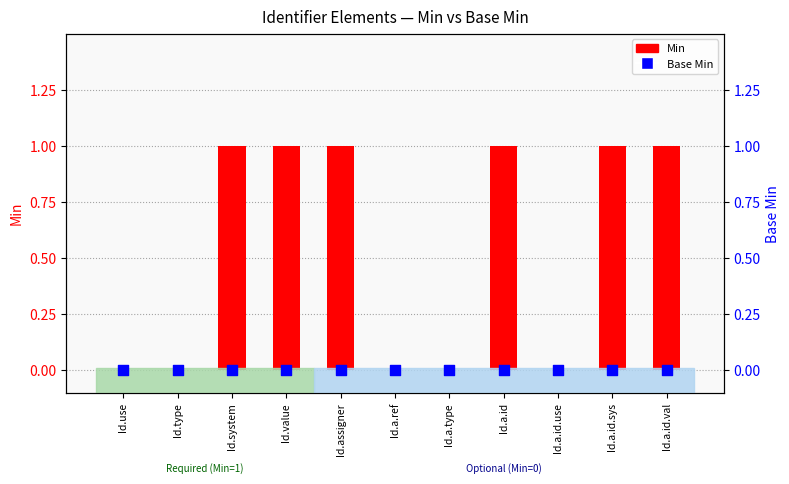

Which series contains the highest Y value?

Min